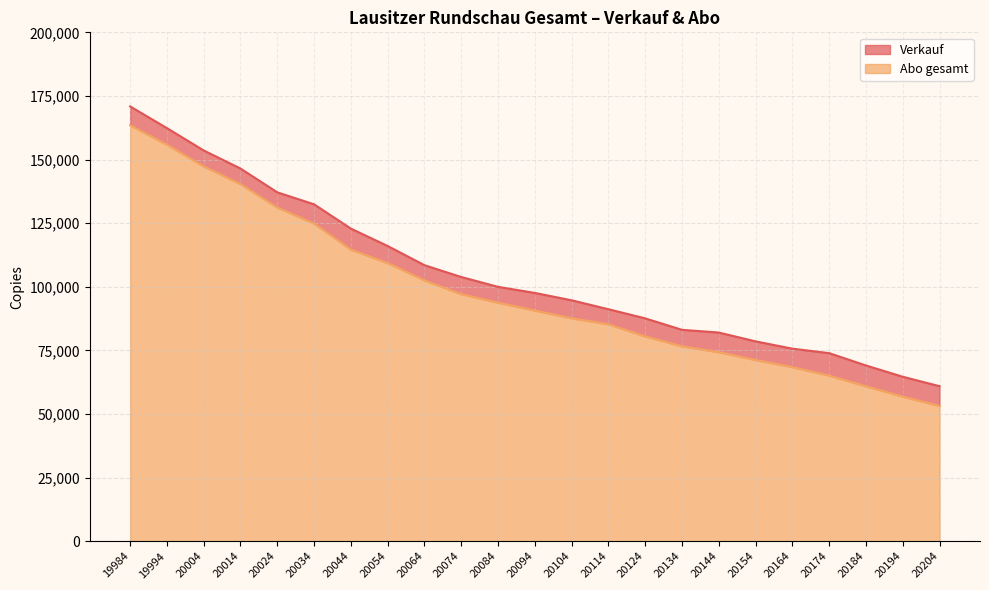

How many lines are shown in the chart?

2